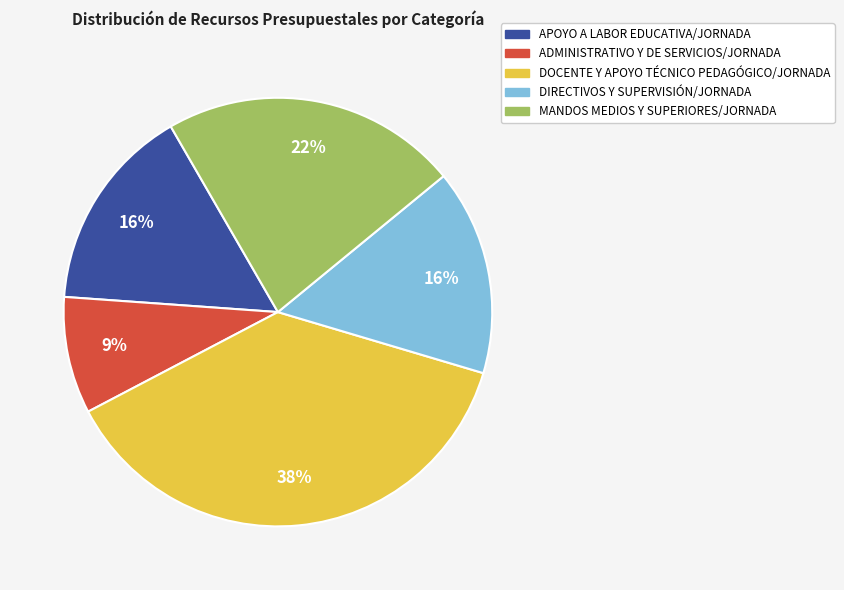

Is there a majority slice in this chart?

No